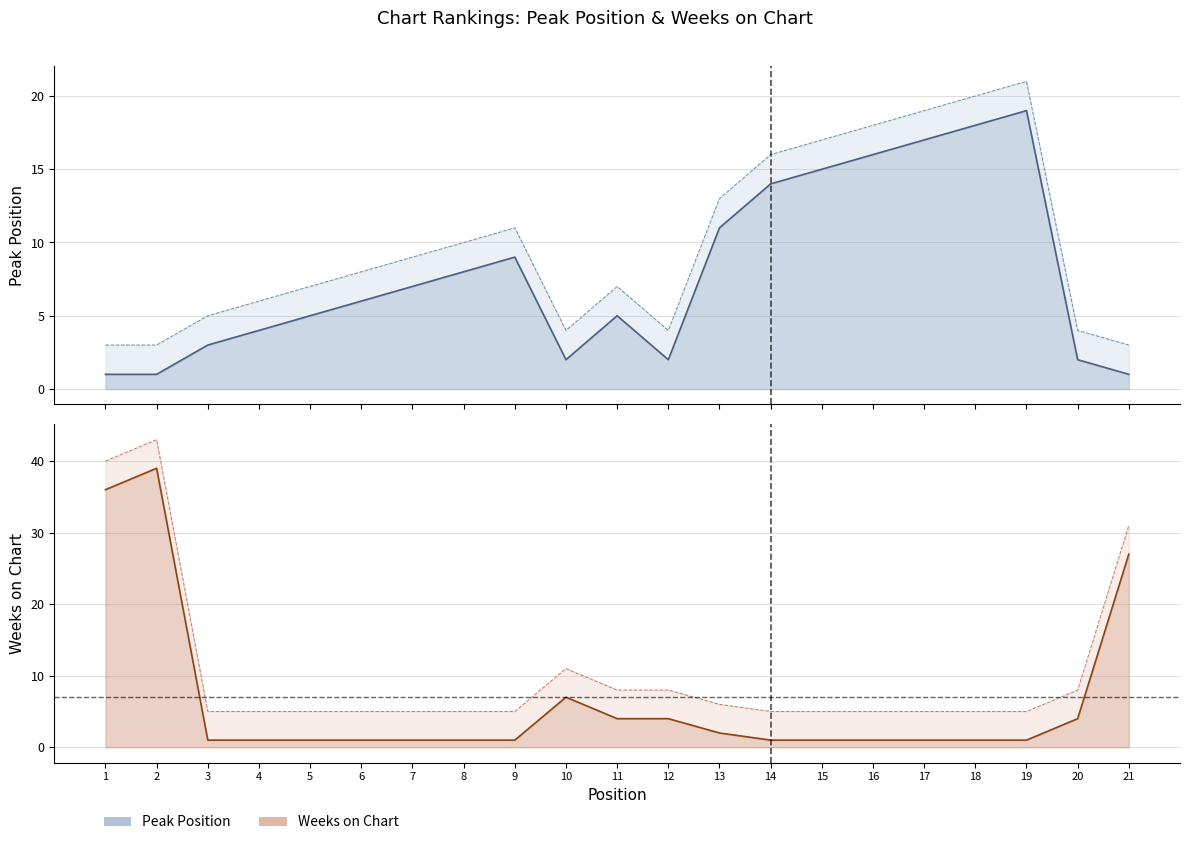

List the labels in order of Weeks on Chart value, smallest first.

3, 4, 5, 6, 7, 8, 9, 14, 15, 16, 17, 18, 19, 13, 11, 12, 20, 10, 21, 1, 2